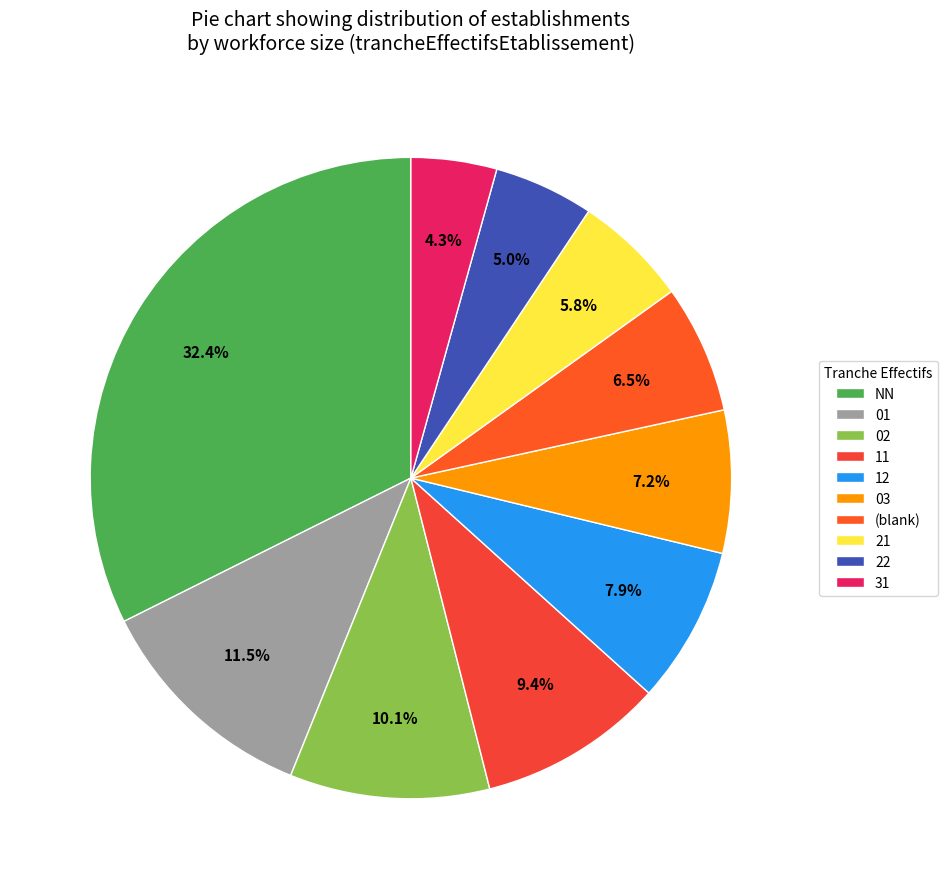

How many segments does this pie chart have?

10